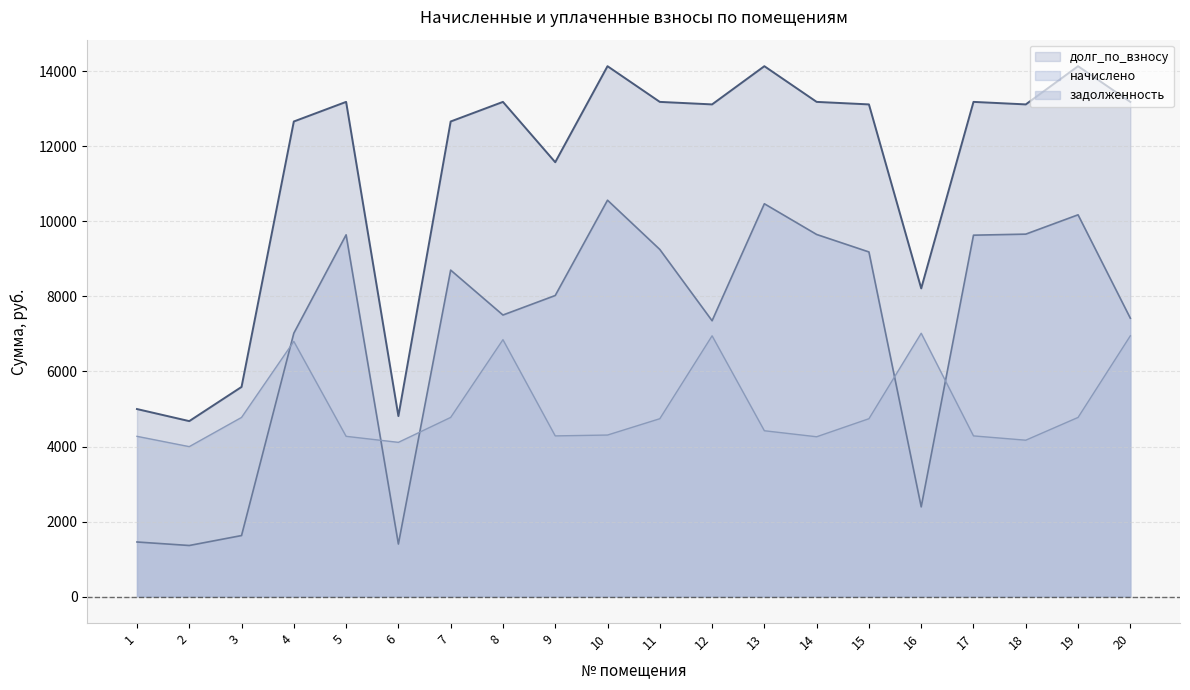

How many distinct data groups are displayed?

3